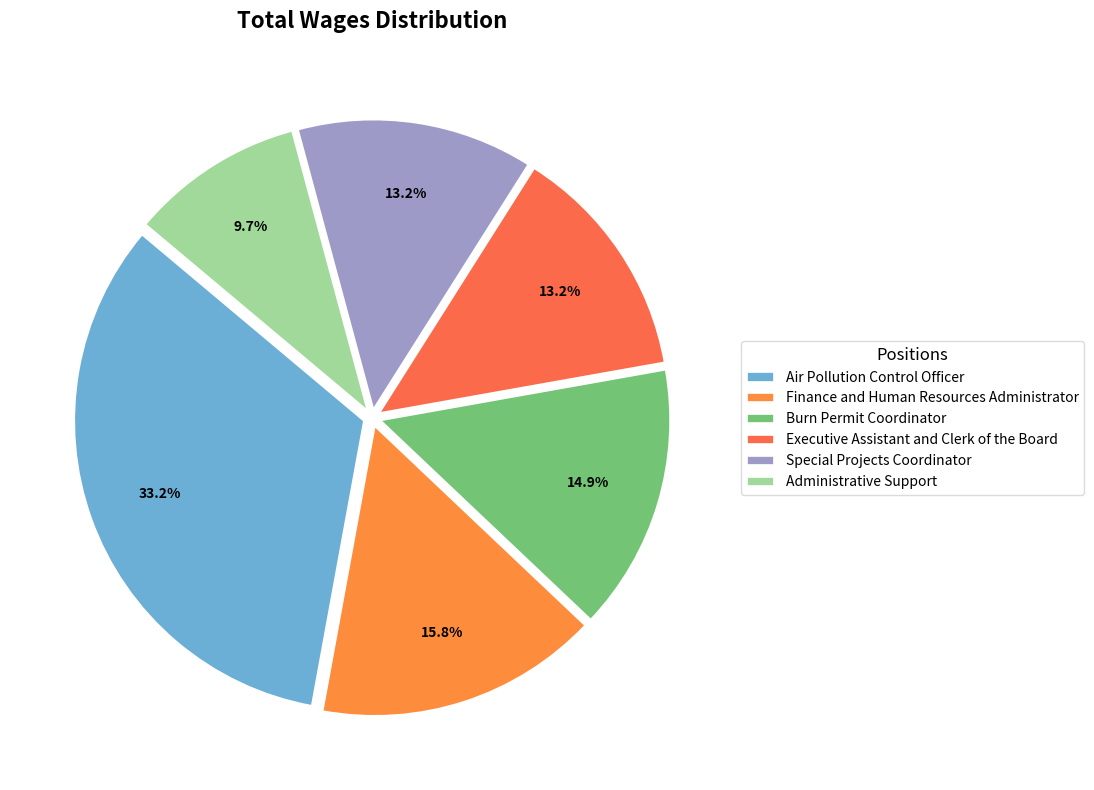

How many slices are in this pie chart?

6